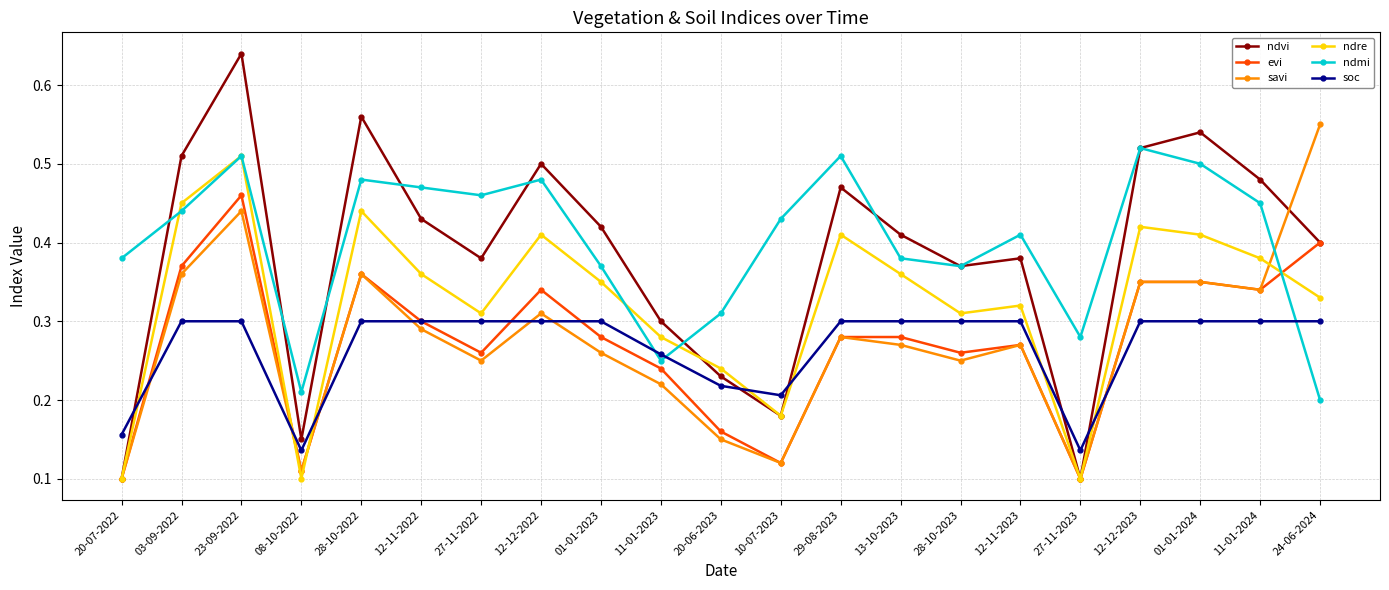

What is the total value across all series at 03-09-2022?

2.4